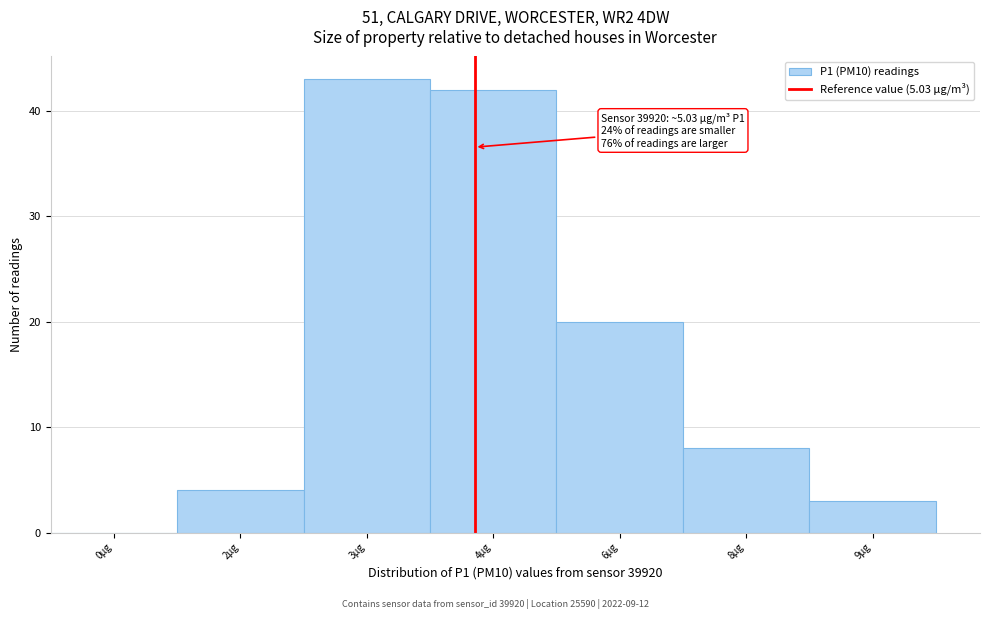

Reading left to right, transcribe all the data shown in this chart.

0µg=0	2µg=4	3µg=43	4µg=42	6µg=20	8µg=8	9µg=3